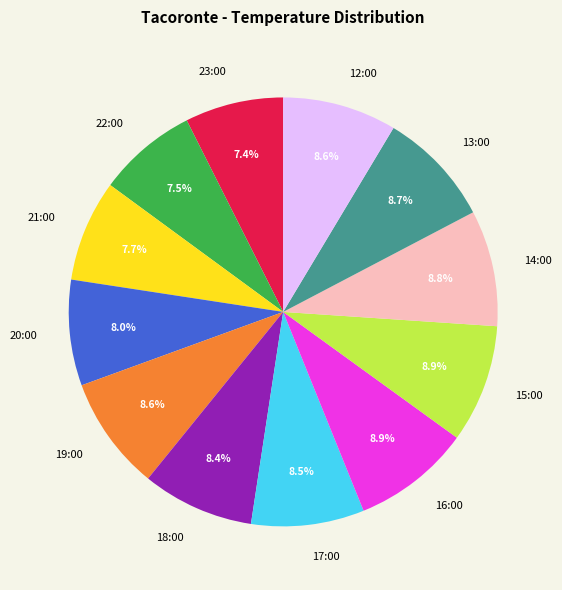

Approximately how many times larger is the value at 20:00 compared to 19:00?

0.9